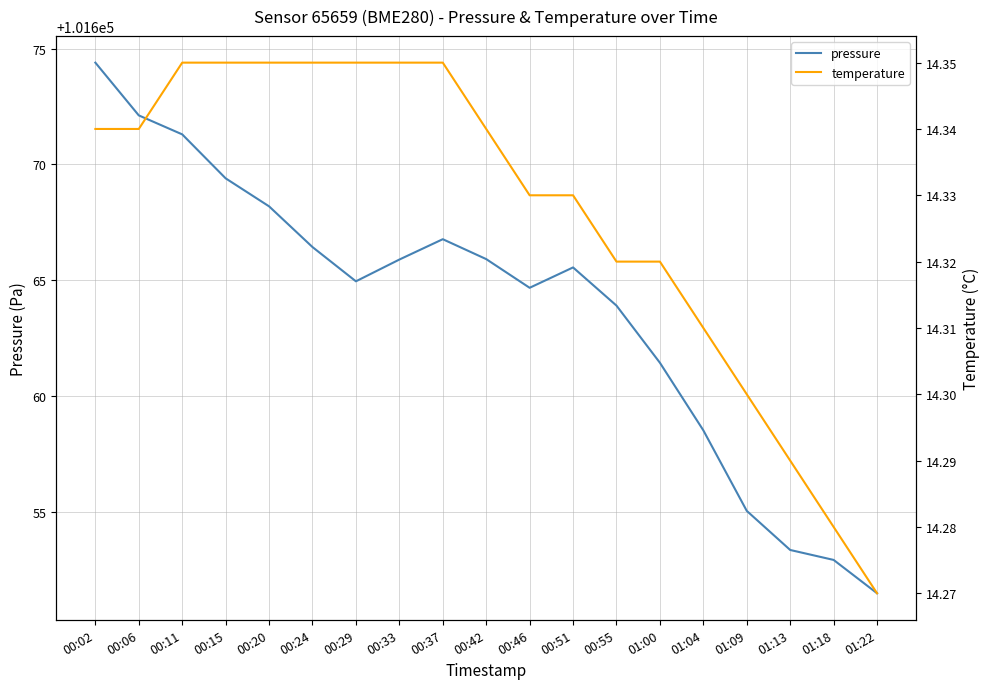

What are all the series names shown in the legend?

pressure, temperature